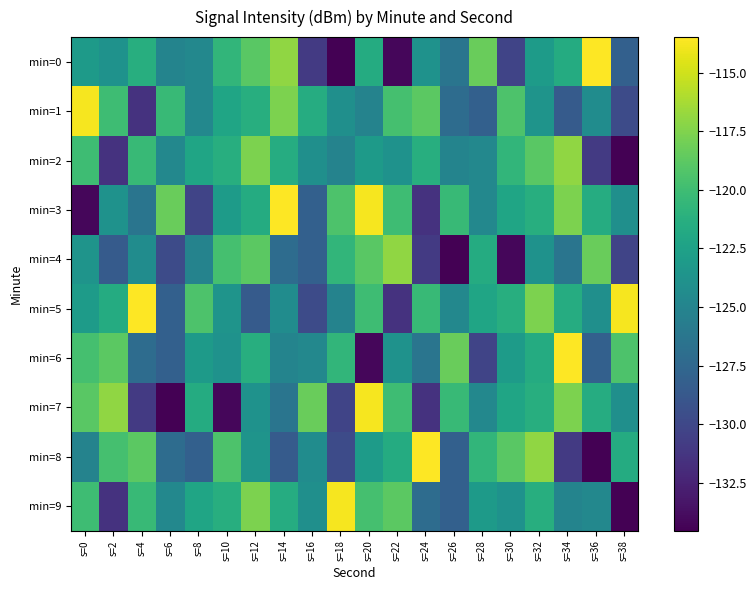

What is the total value across all series at s=30?

-1235.9